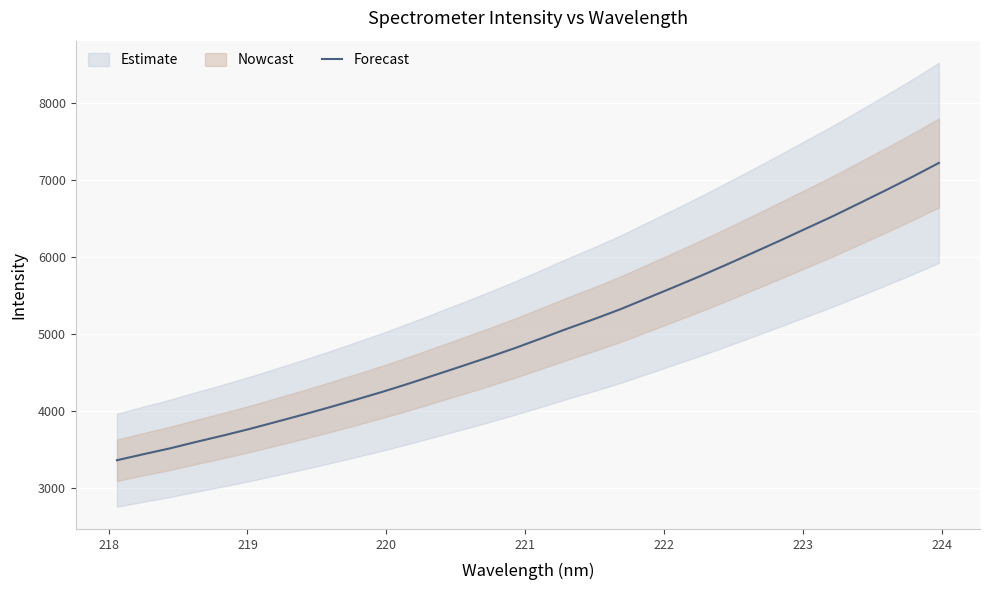

What is the difference between the maximum and minimum values?

3862.9